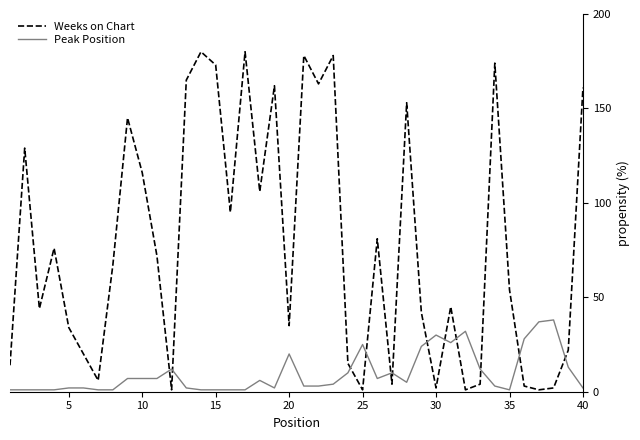

How many categories are shown in the chart?

40